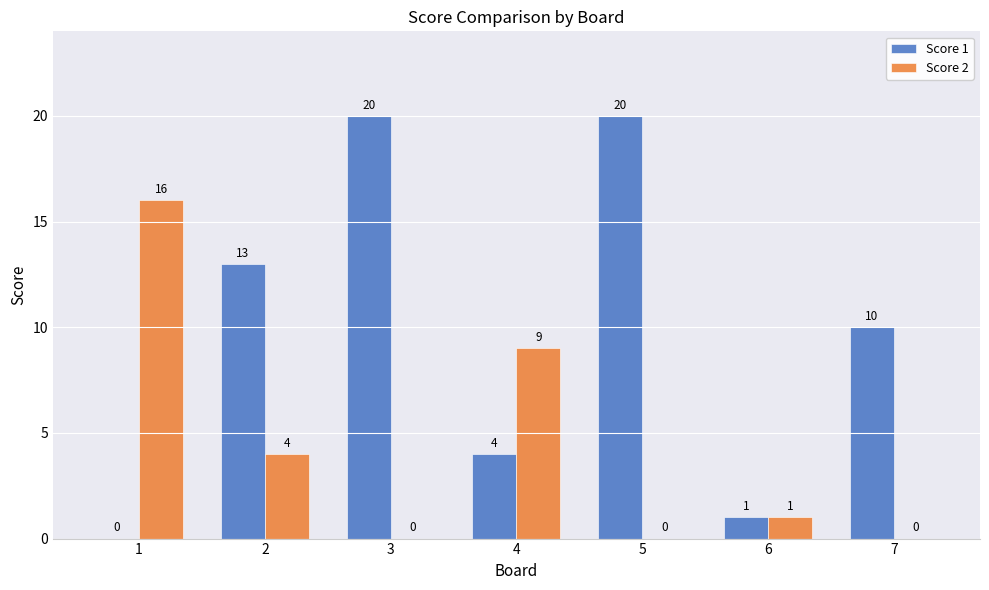

Reading right to left, list all the values displayed in this chart.

Score 1: 10	1	20	4	20	13	0
Score 2: 0	1	0	9	0	4	16